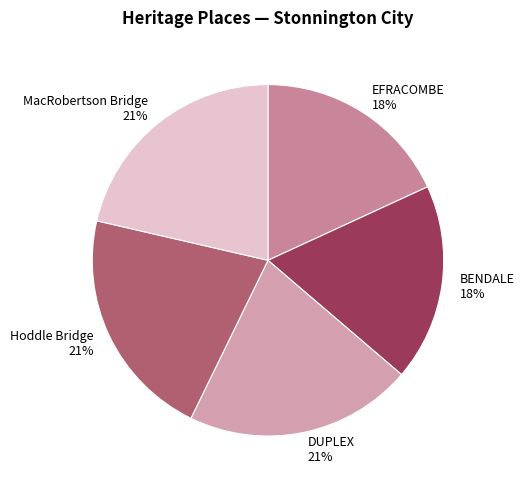

What percentage is the BENDALE slice, to the nearest percent?

18%